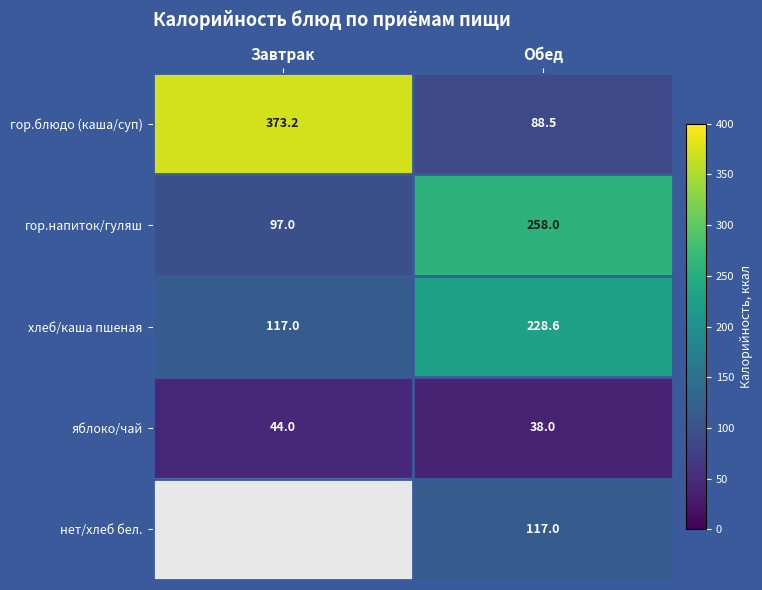

How many data points in хлеб/каша пшеная are above 228?

1